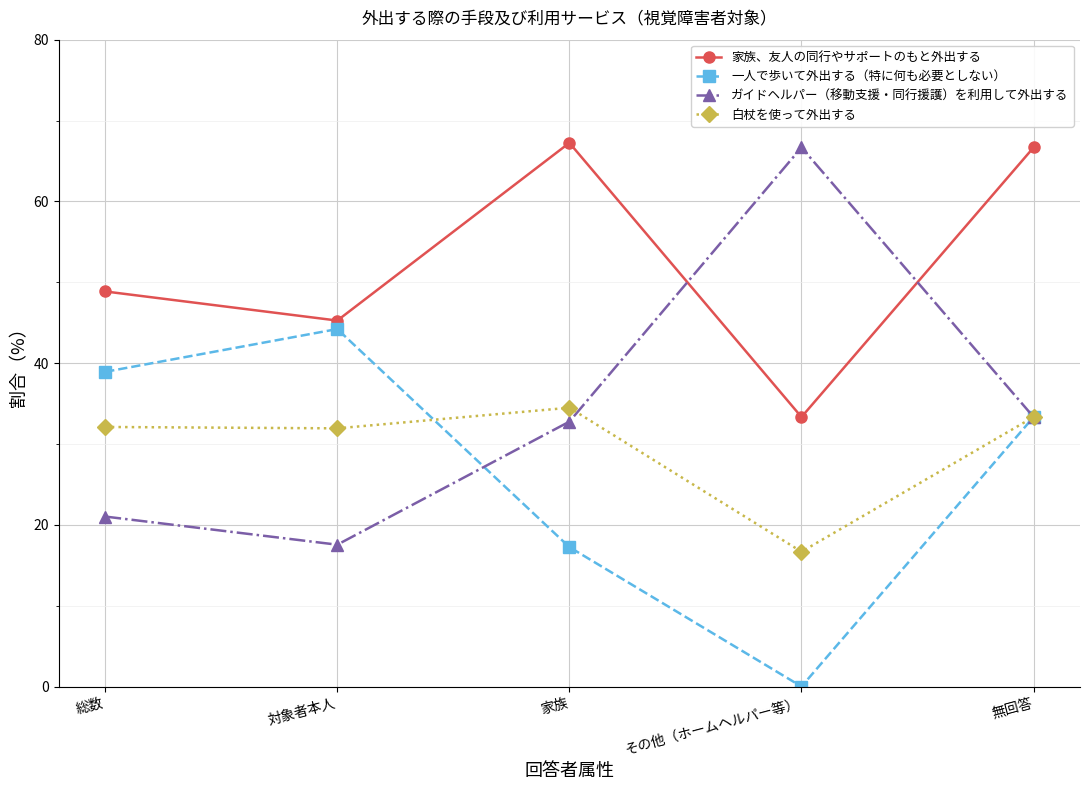

Which category has the highest value in the ガイドヘルパー（移動支援・同行援護）を利用して外出する series?

その他（ホームヘルパー等）